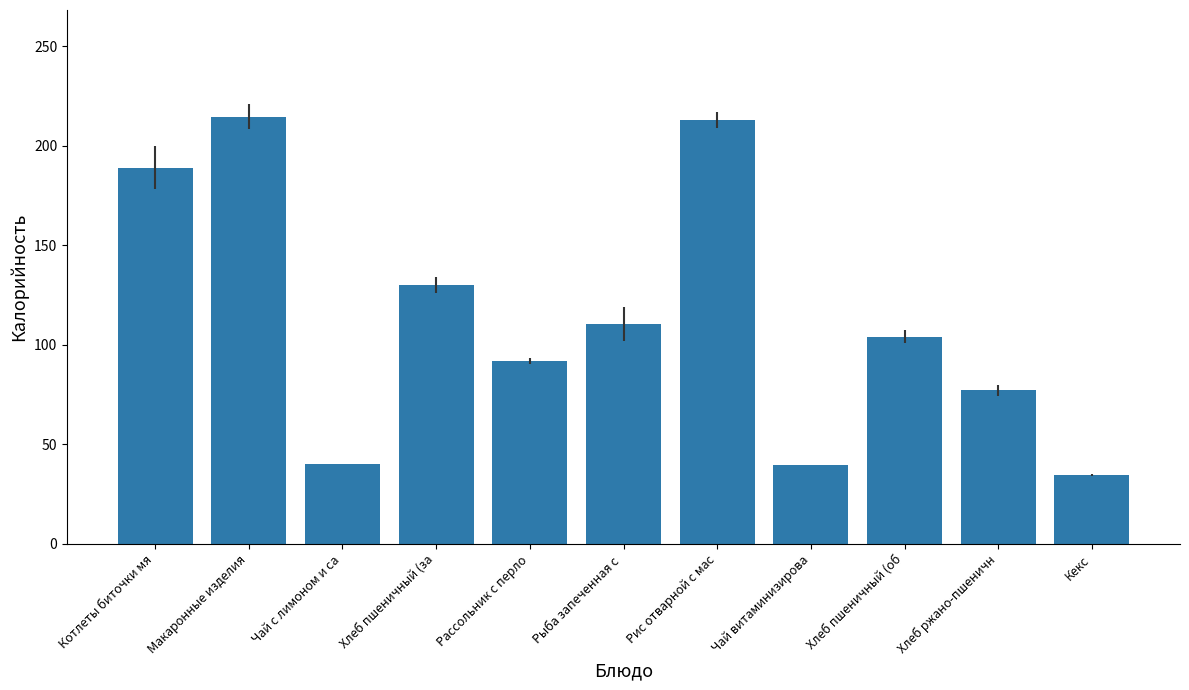

What is the difference between the maximum and minimum values?

179.8